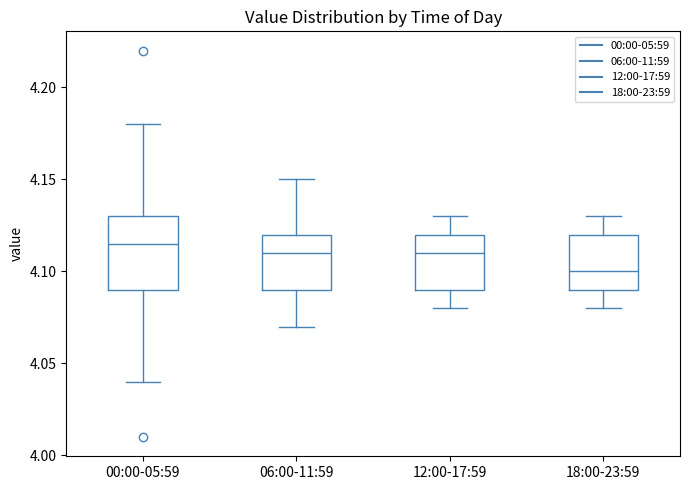

Reading left to right, transcribe this box plot: for each box, give where its median line is, the range the box spans, and where its two whiskers end, as read against the y-axis. The values are not printed on the chart, so give them approximately, as read against the axis.

00:00-05:59: median 4.115, box 4.090 to 4.130, whiskers 4.040 to 4.180
06:00-11:59: median 4.110, box 4.090 to 4.120, whiskers 4.070 to 4.150
12:00-17:59: median 4.110, box 4.090 to 4.120, whiskers 4.080 to 4.130
18:00-23:59: median 4.100, box 4.090 to 4.120, whiskers 4.080 to 4.130